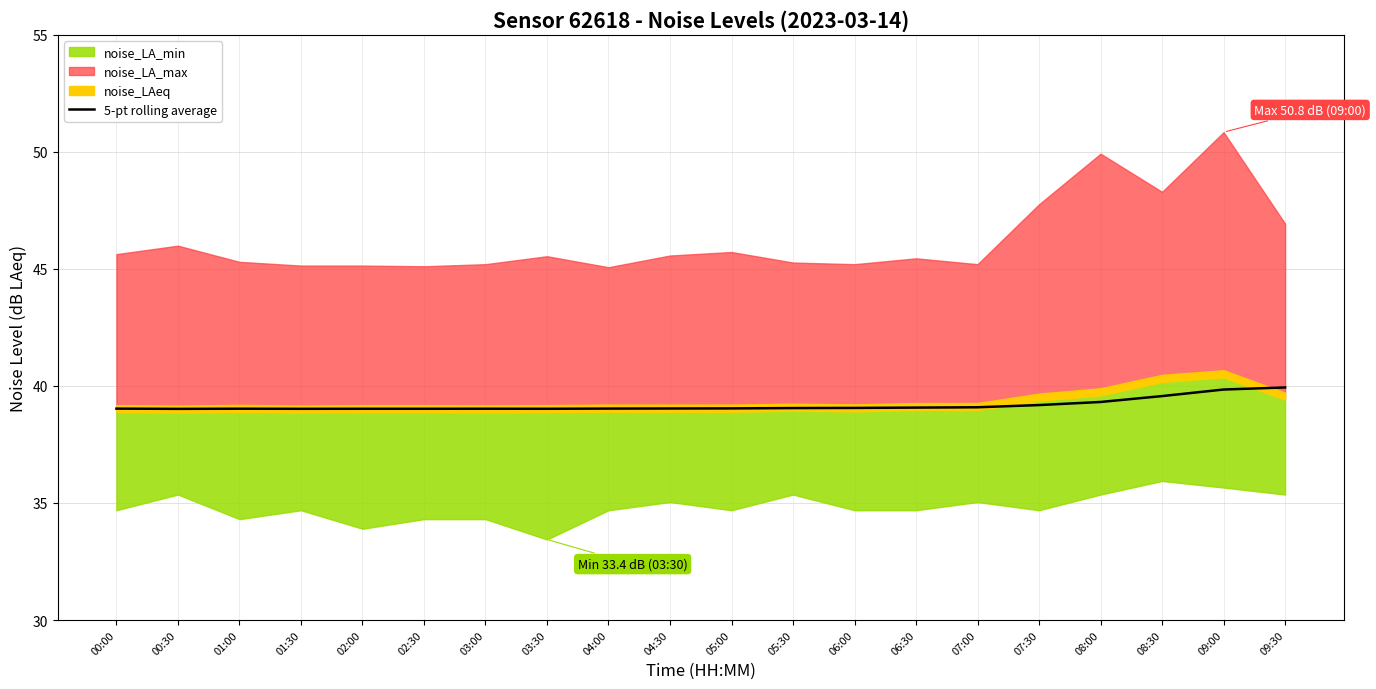

Reading left to right, extract all data points from this chart.

39.0	39.0	39.0	39.0	39.0	39.0	39.0	39.0	39.0	39.0	39.0	39.1	39.1	39.1	39.1	39.2	39.3	39.6	39.8	39.9